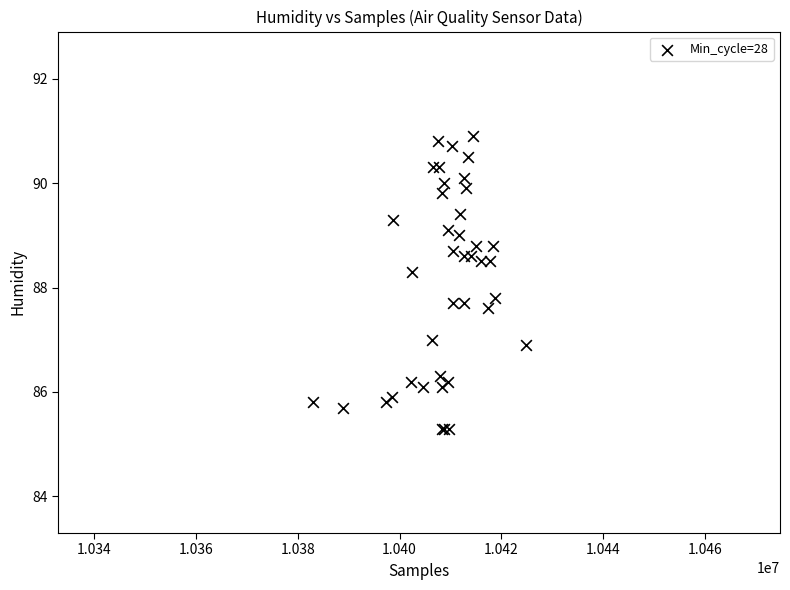

What Y value in the scatter plot is closest to 88?

87.8